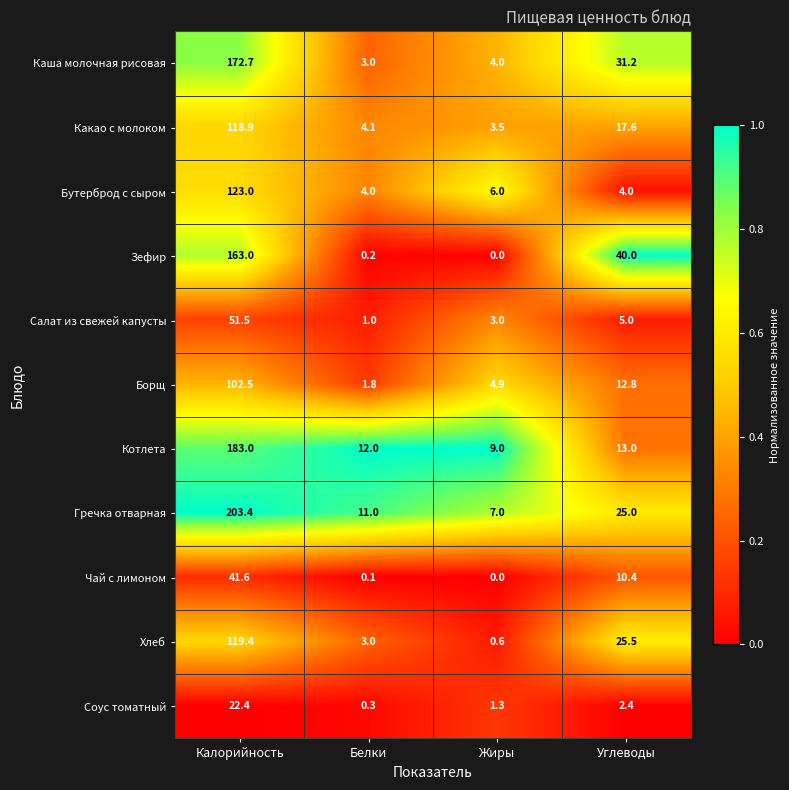

What is the difference between the Хлеб values at Белки and Углеводы?

22.5